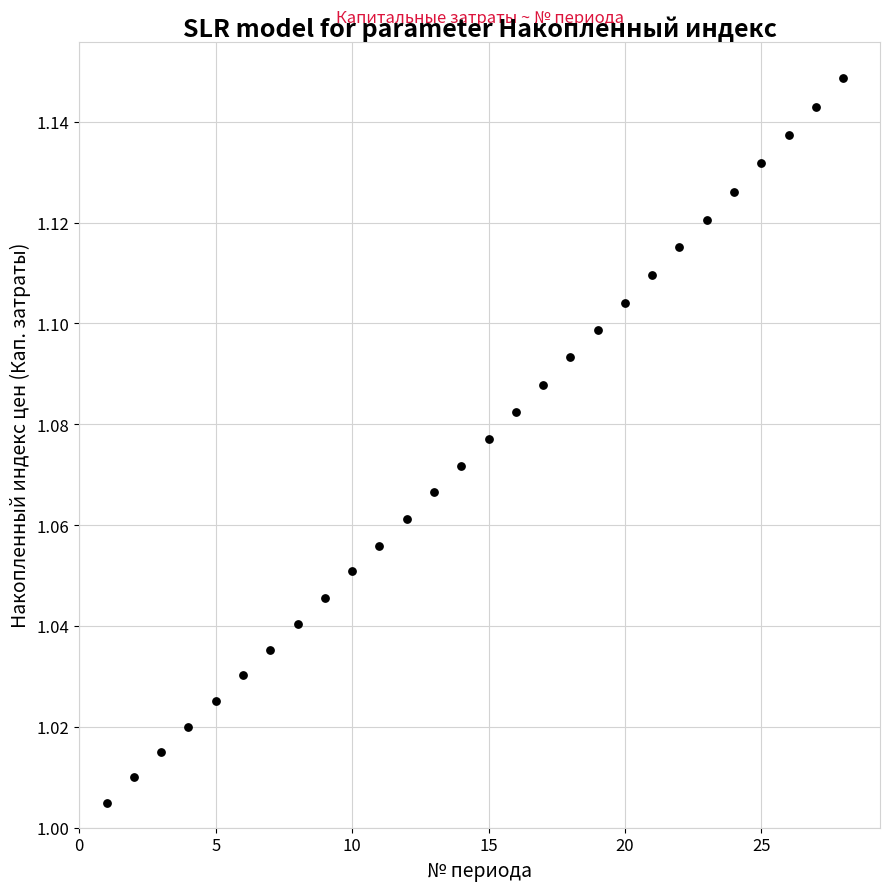

What is the range of X values (max minus min)?

27.0